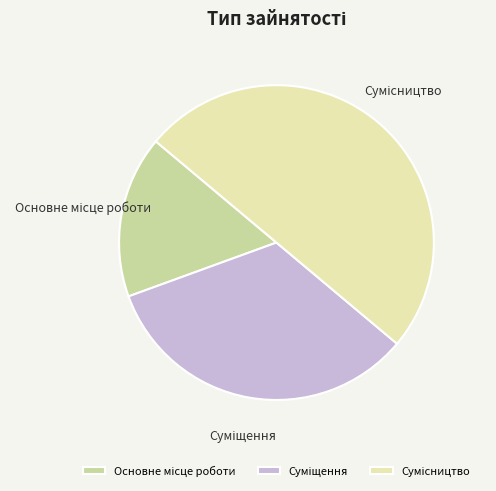

To the nearest percent, what is the difference between the largest and smallest slice percentages?

33%